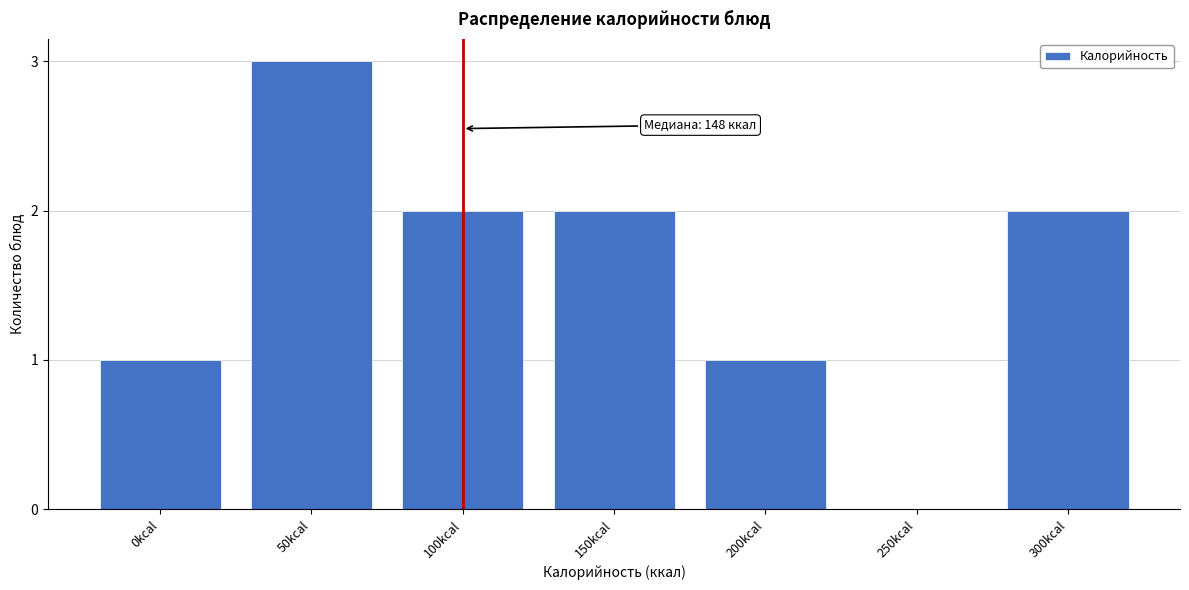

Reading left to right, transcribe all the data shown in this chart.

0kcal=1	50kcal=3	100kcal=2	150kcal=2	200kcal=1	250kcal=0	300kcal=2